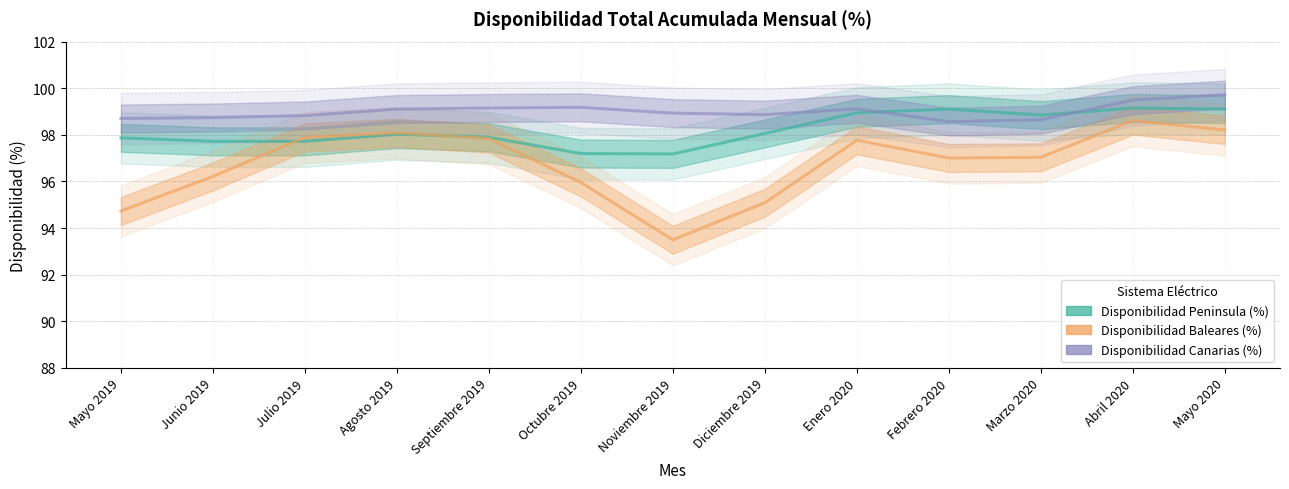

Rank the series by their average value, from lowest to highest.

Disponibilidad Baleares (%), Disponibilidad Peninsula (%), Disponibilidad Canarias (%)